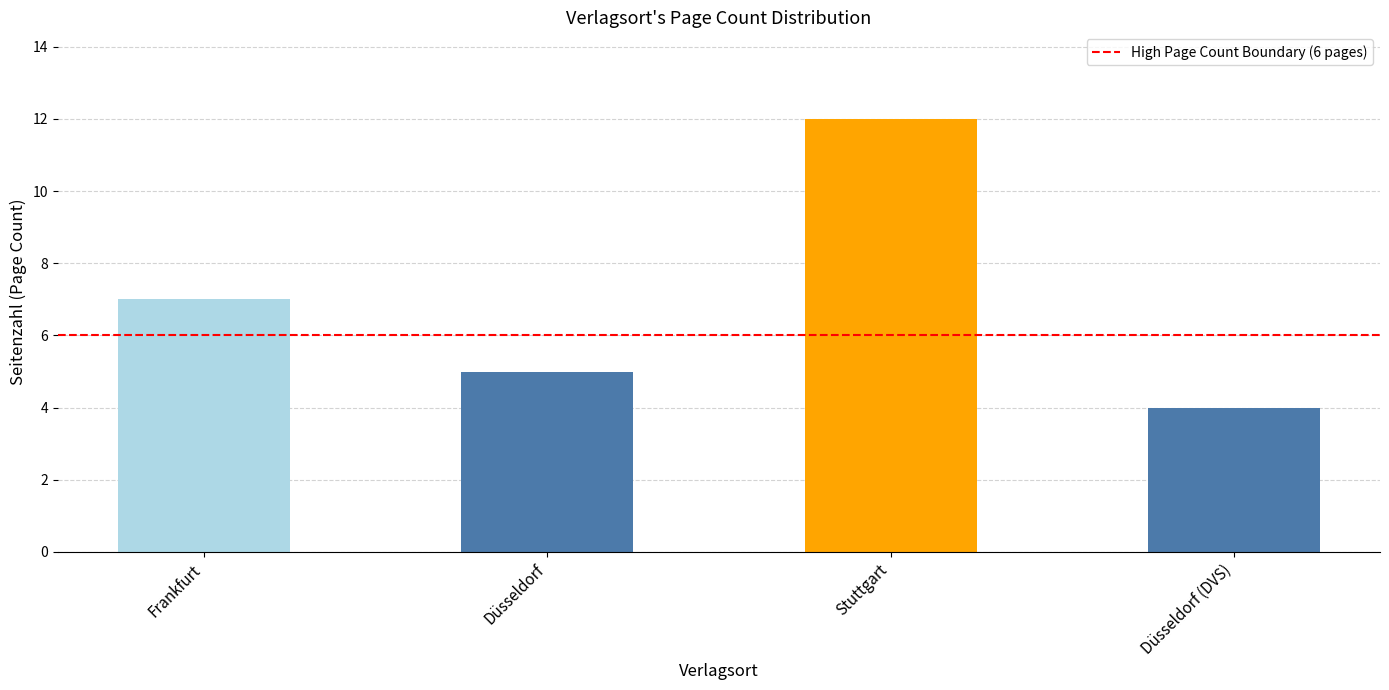

What is the label of the 1st bar from the right?

Düsseldorf (DVS)